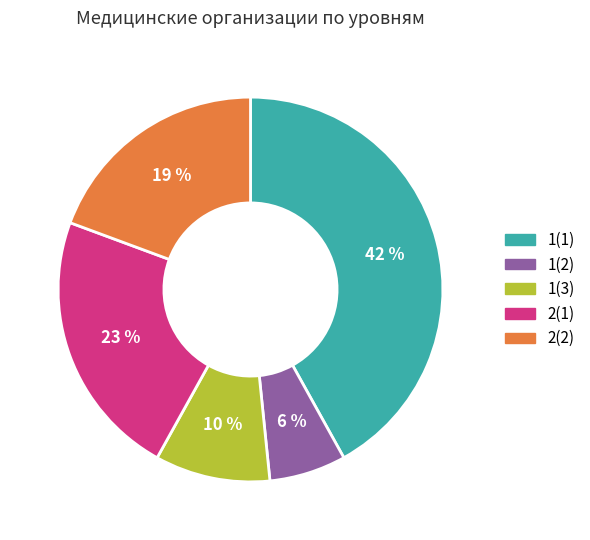

To the nearest percent, what is the combined percentage of 2(1) and 1(1)?

65%